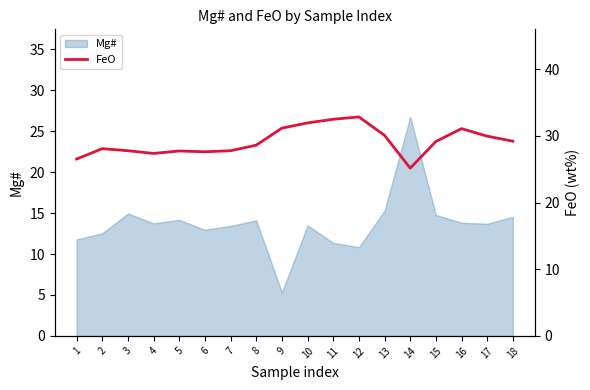

True or false: the data shows 29.2 at 18.

True